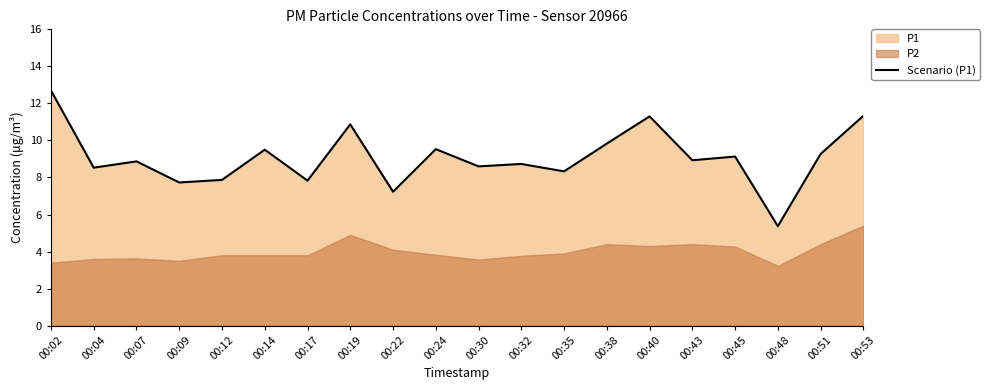

At which label does the data first exceed 8?

00:02